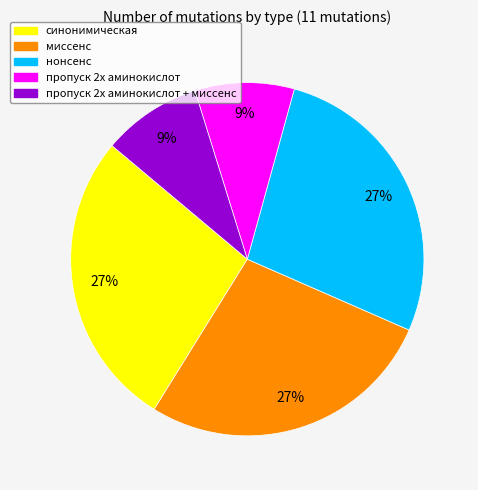

Does any single category account for the majority?

No